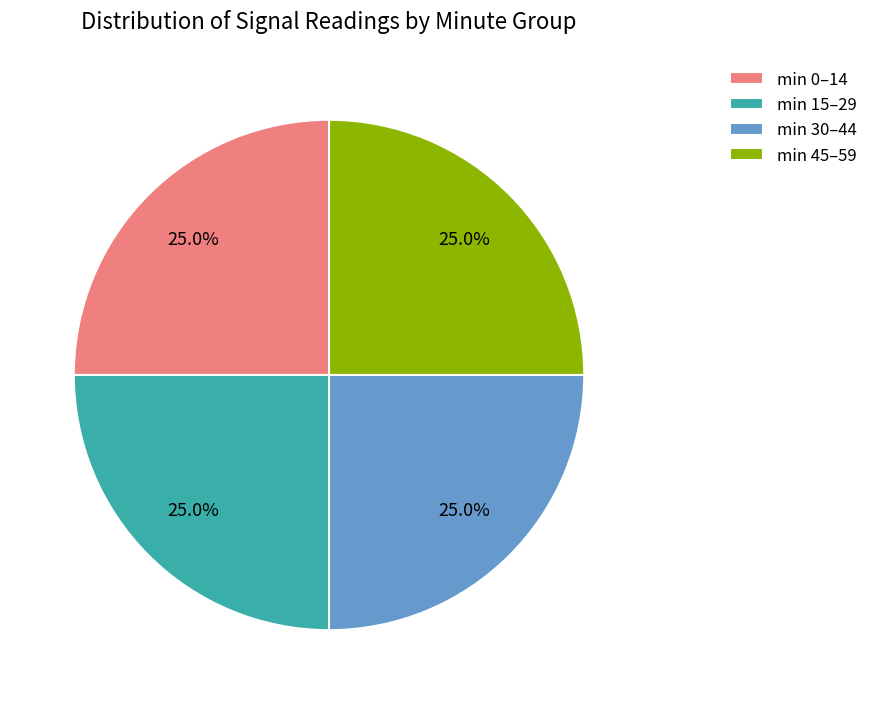

Approximately how many times larger is the value at min 0–14 compared to min 30–44?

1.0